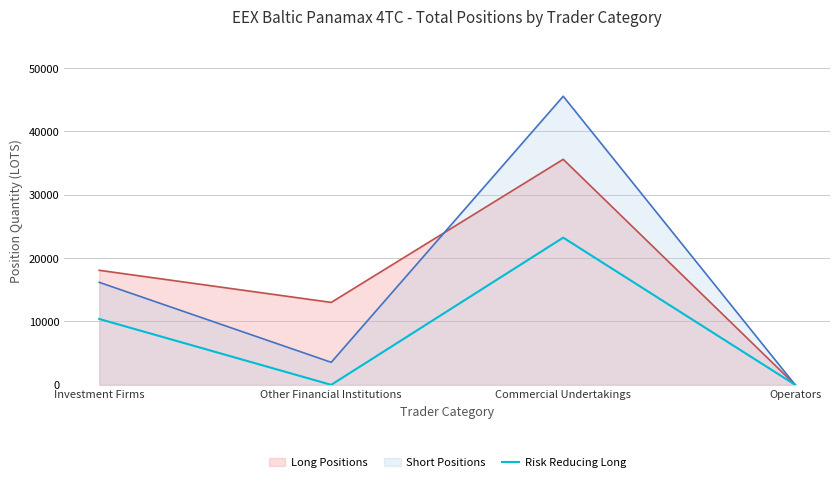

Is the value of Short Positions at Operators greater than the value of Long Positions at Commercial Undertakings?

No